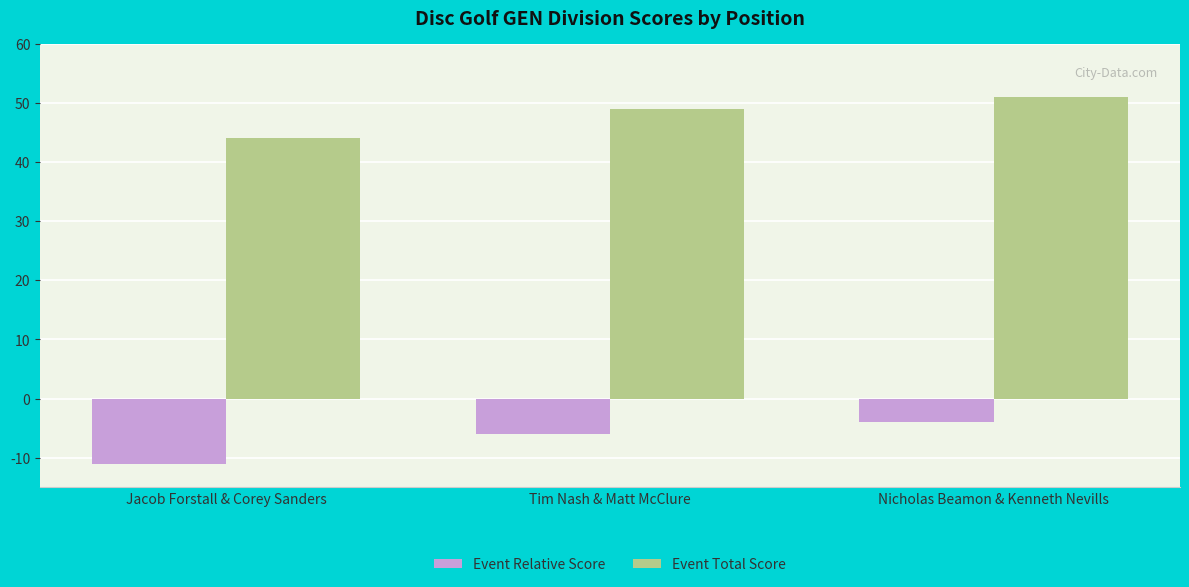

What is the sum of all Event Total Score values?

144